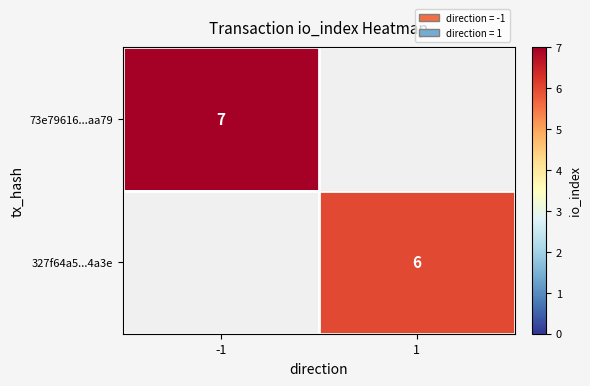

What is the minimum value shown in the chart?

6.0